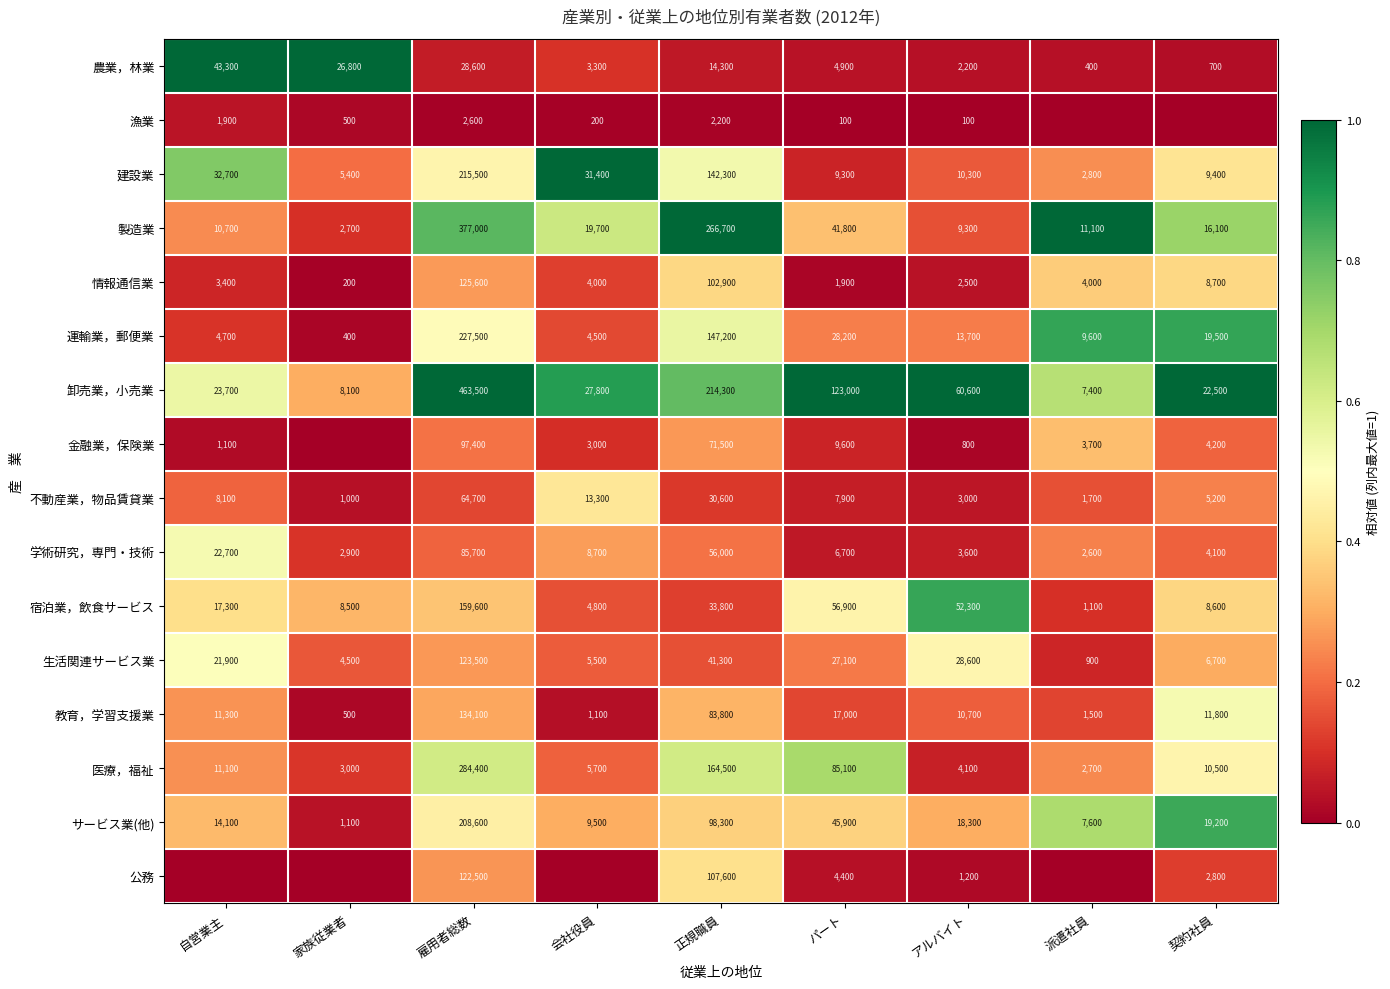

Where does the 医療，福祉 series first go above 10500?

自営業主